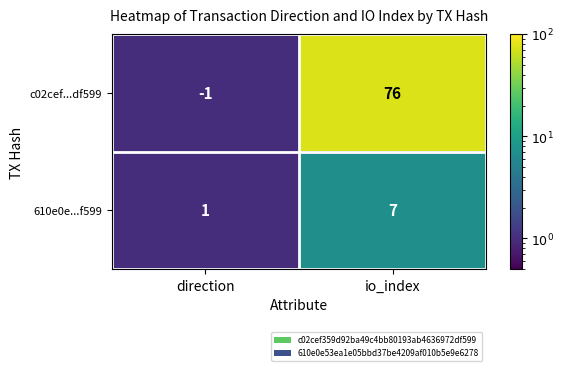

List the series in order of their peak value, lowest first.

610e0e...f599, c02cef...df599